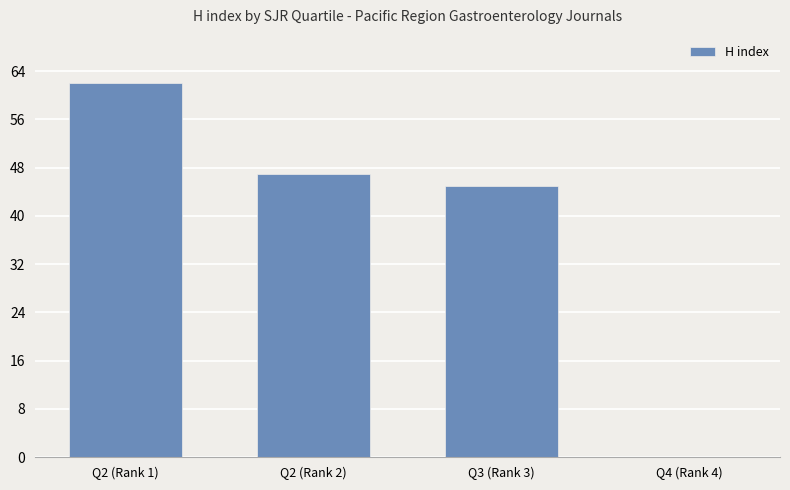

What is the sum of all values?

154